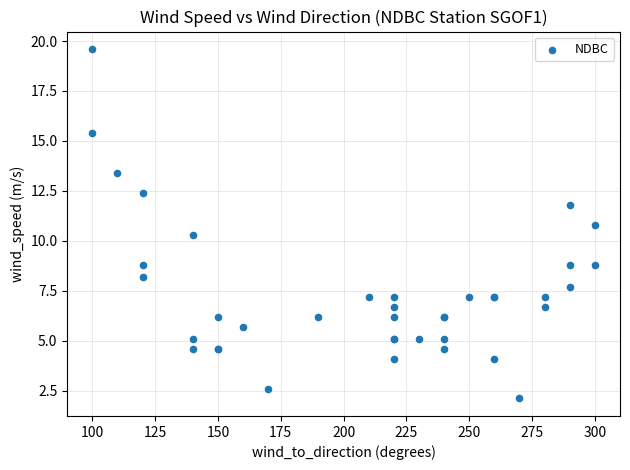

What Y value in the scatter plot is closest to 10?

10.3